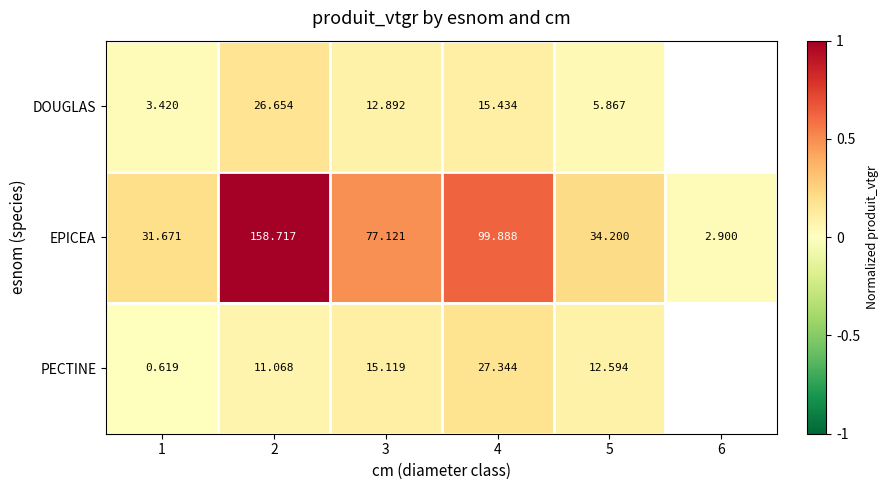

How many distinct data groups are displayed?

3